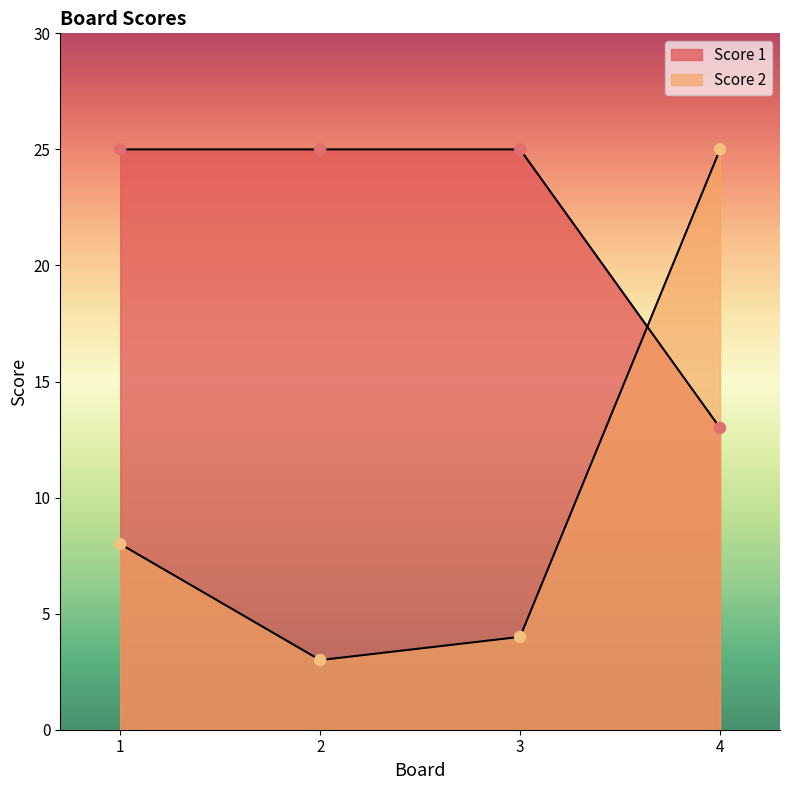

At how many categories does at least one series exceed 5?

4